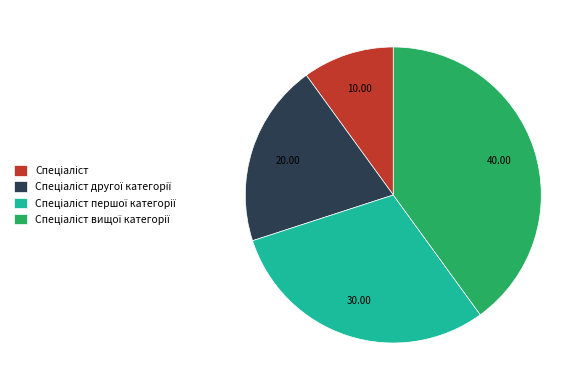

Does any single category account for the majority?

No